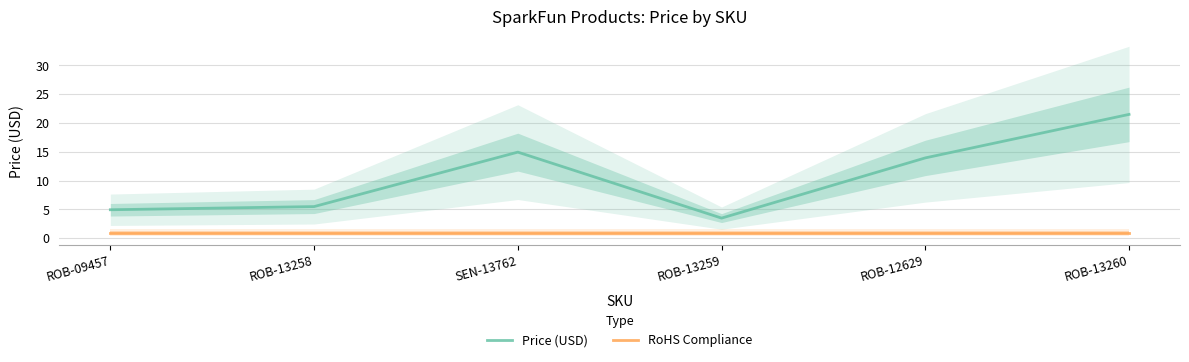

List the labels in order of Price (USD) value, largest first.

ROB-13260, SEN-13762, ROB-12629, ROB-13258, ROB-09457, ROB-13259